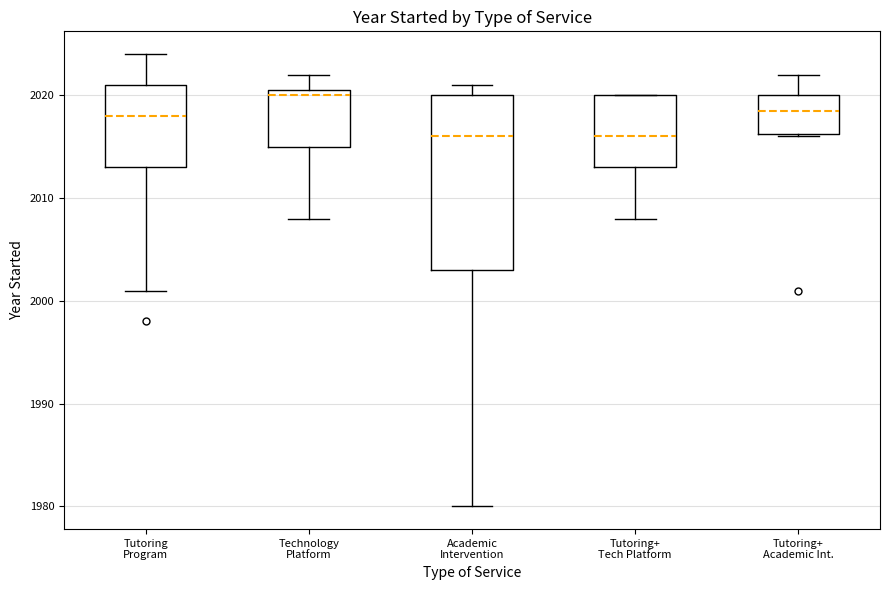

Reading left to right, transcribe this box plot: for each box, give where its median line is, the range the box spans, and where its two whiskers end, as read against the y-axis. The values are not printed on the chart, so give them approximately, as read against the axis.

Tutoring Program: median 2018, box 2013 to 2021, whiskers 2001 to 2024
Technology Platform: median 2020, box 2015 to 2021, whiskers 2008 to 2022
Academic Intervention: median 2016, box 2003 to 2020, whiskers 1980 to 2021
Tutoring+ Tech Platform: median 2016, box 2013 to 2020, whiskers 2008 to 2020
Tutoring+ Academic Int.: median 2019, box 2016 to 2020, whiskers 2016 to 2022